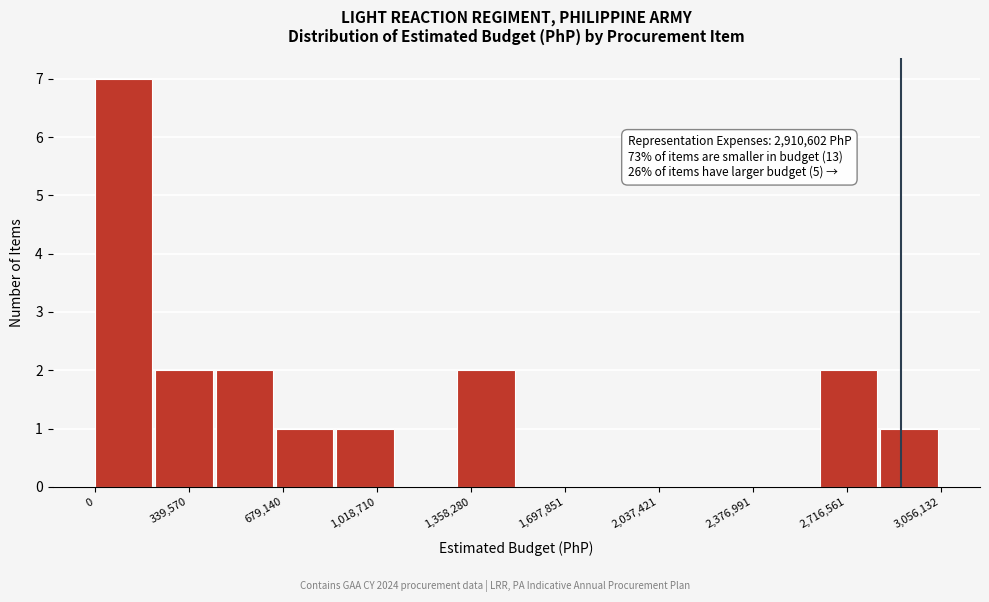

Over which range of the x-axis is the bar tallest?

0 to 200000